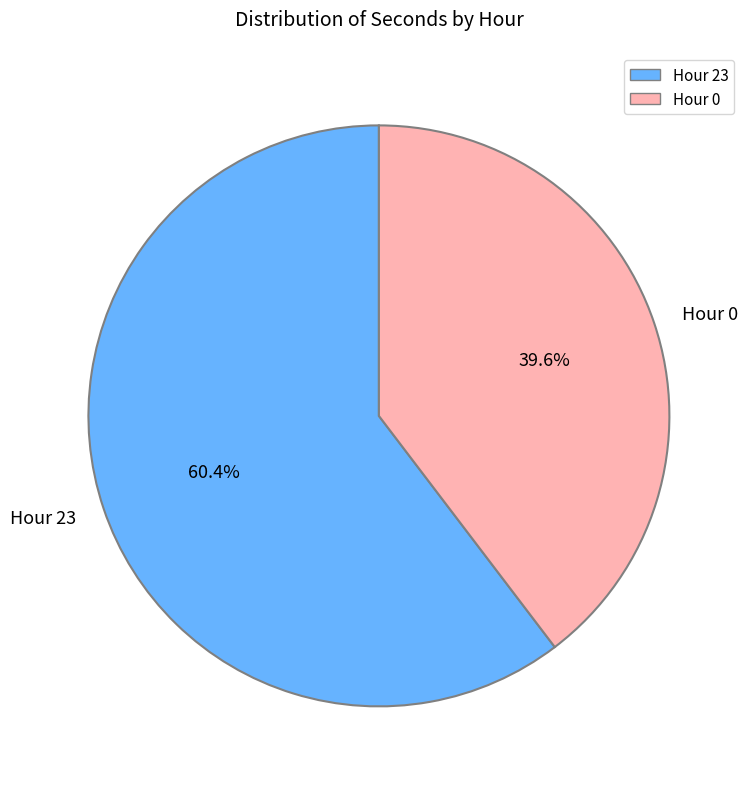

What is the smallest slice in the pie chart?

Hour 0